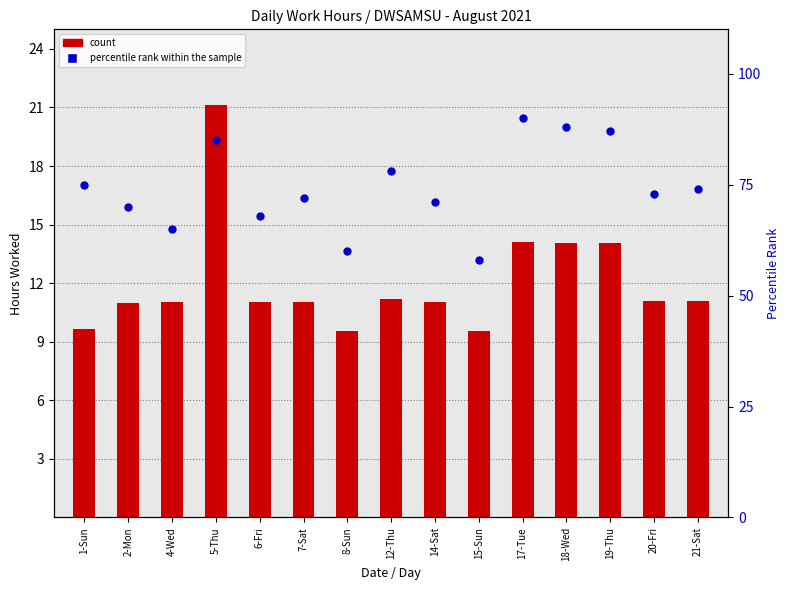

Which series has the largest total across all categories?

percentile rank within the sample